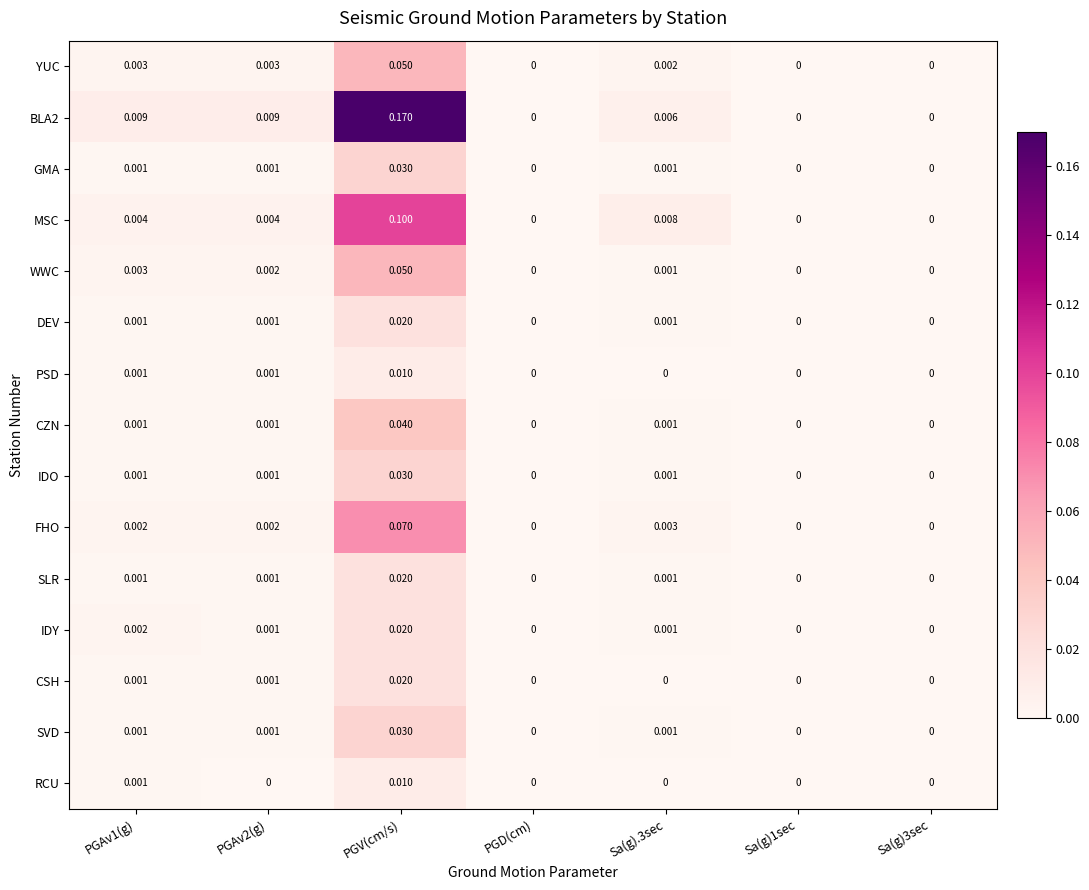

Which series has the widest spread of values?

BLA2